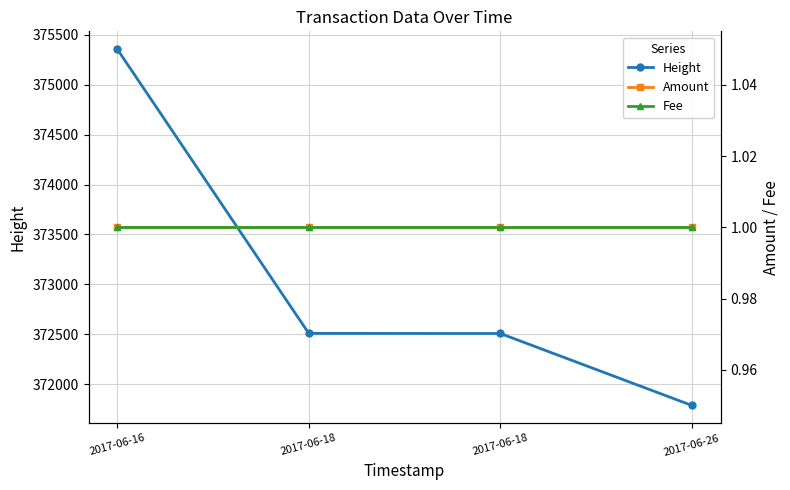

Rank the categories by Height value from lowest to highest.

2017-06-26, 2017-06-18, 2017-06-18, 2017-06-16